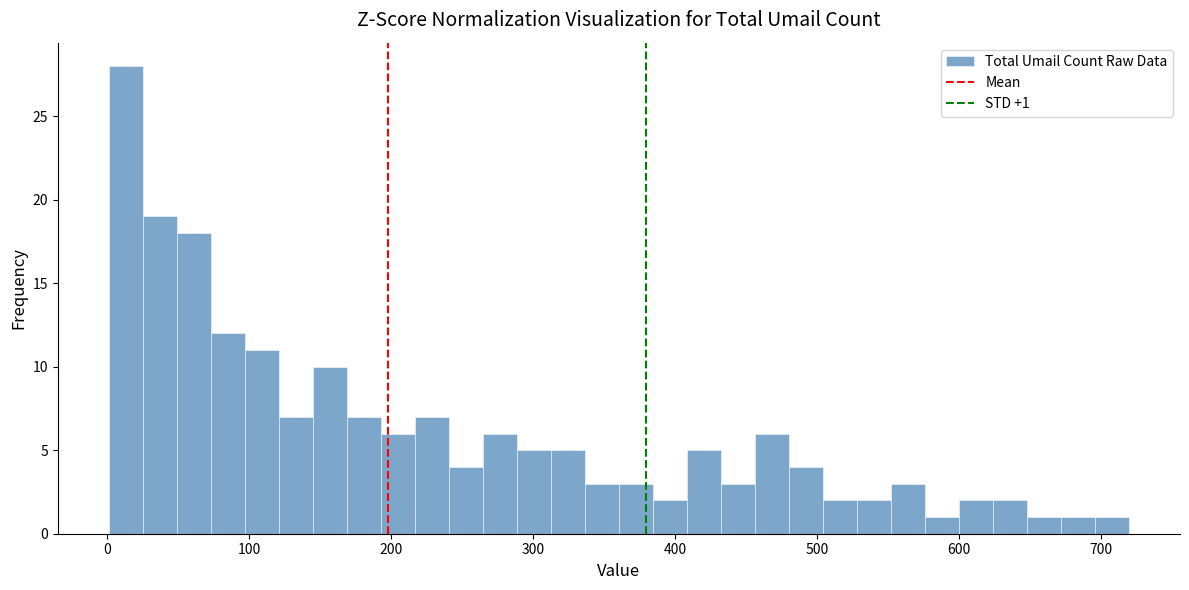

Around what value on the x-axis is the tallest bar? Give the approximate position of its centre, as read against the axis.

10